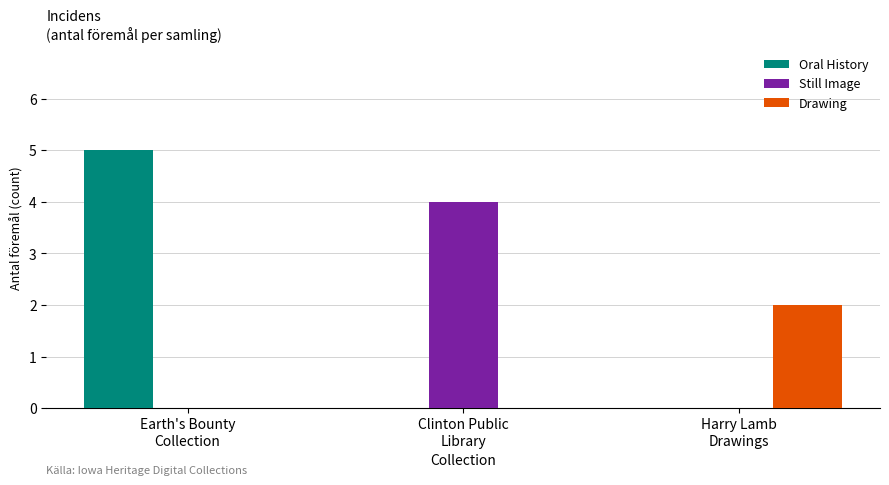

Which series has the largest total across all categories?

Oral History